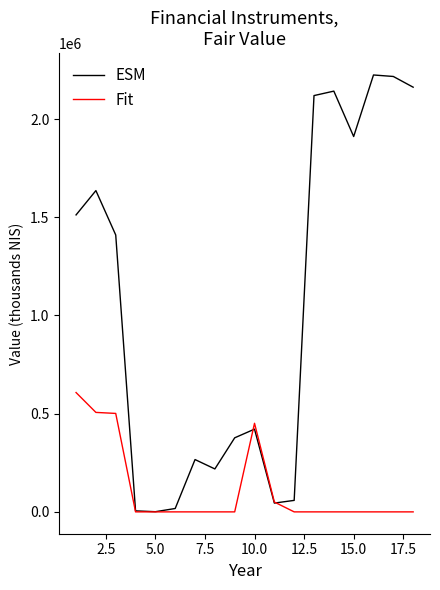

Which series has the largest total across all categories?

ESM